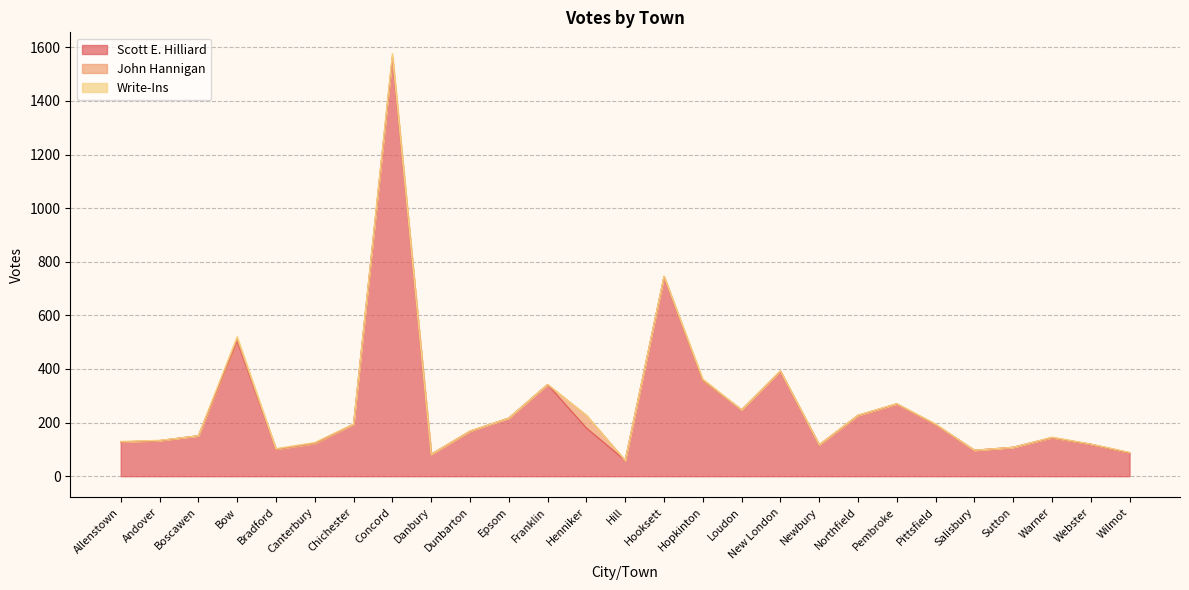

At which label does John Hannigan reach its minimum?

Allenstown